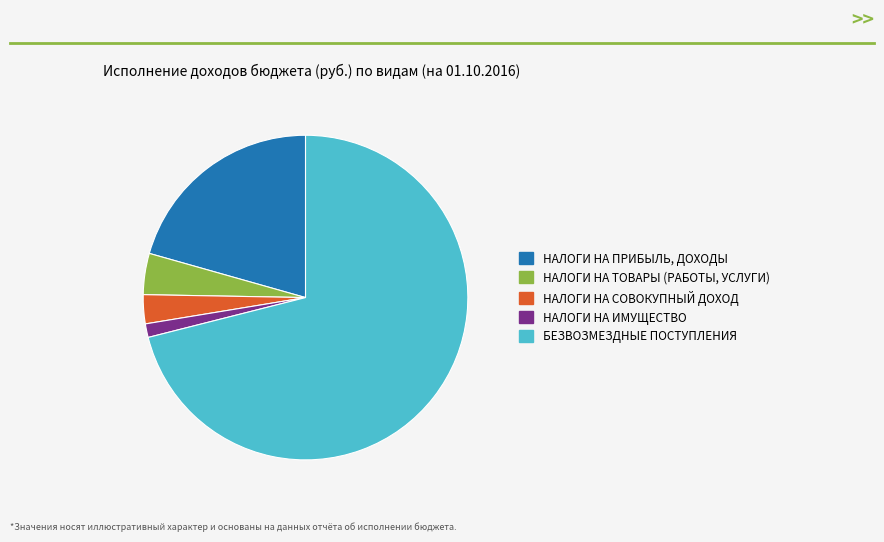

Which has a higher value, НАЛОГИ НА СОВОКУПНЫЙ ДОХОД or БЕЗВОЗМЕЗДНЫЕ ПОСТУПЛЕНИЯ?

БЕЗВОЗМЕЗДНЫЕ ПОСТУПЛЕНИЯ